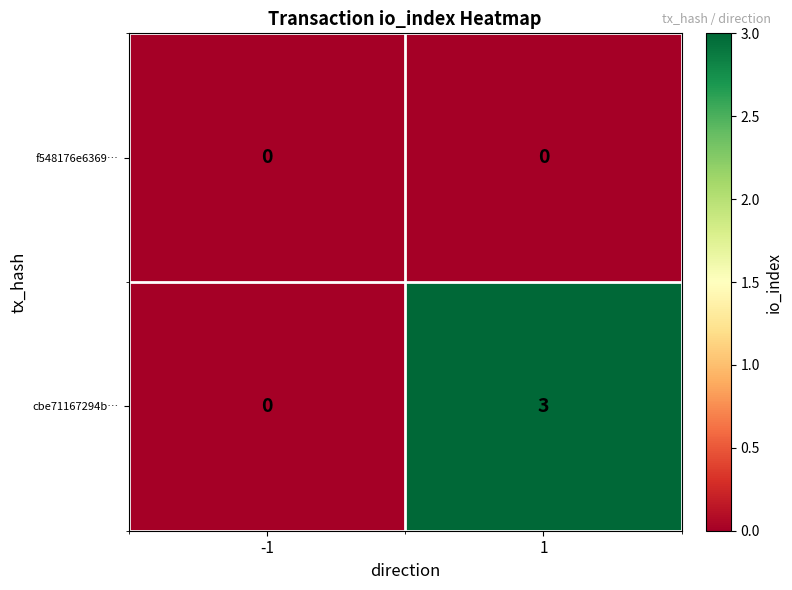

Which series has the largest total across all categories?

cbe71167294b…